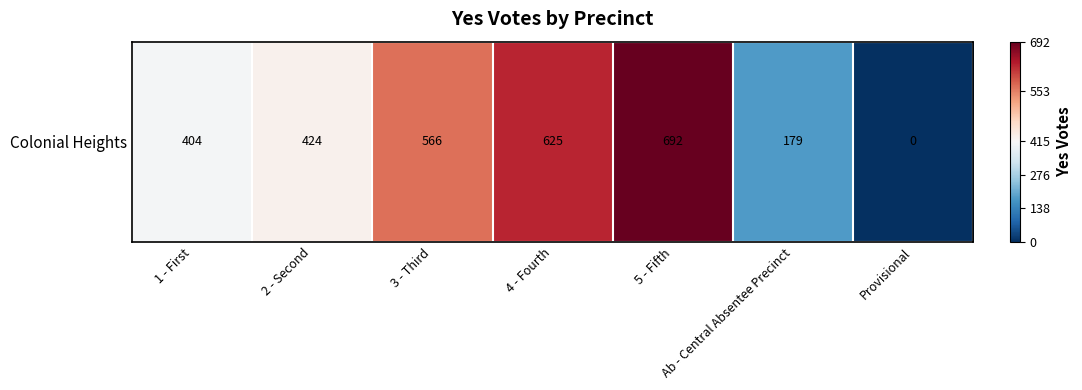

The value at 4 - Fourth is 246. True or false?

False